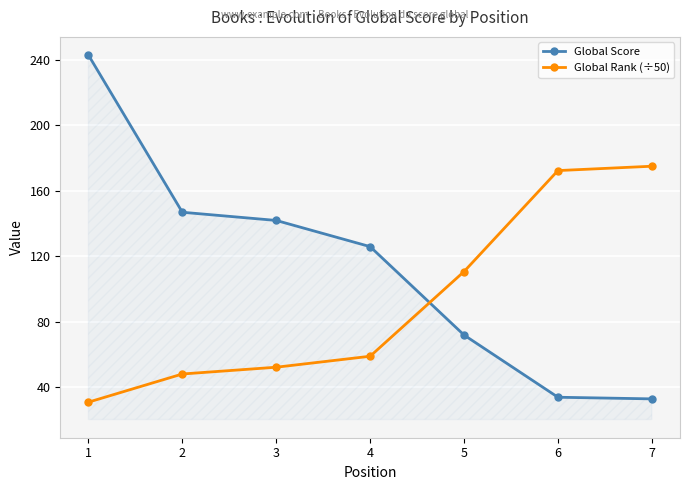

Does the chart display data point markers on the line(s)?

Yes